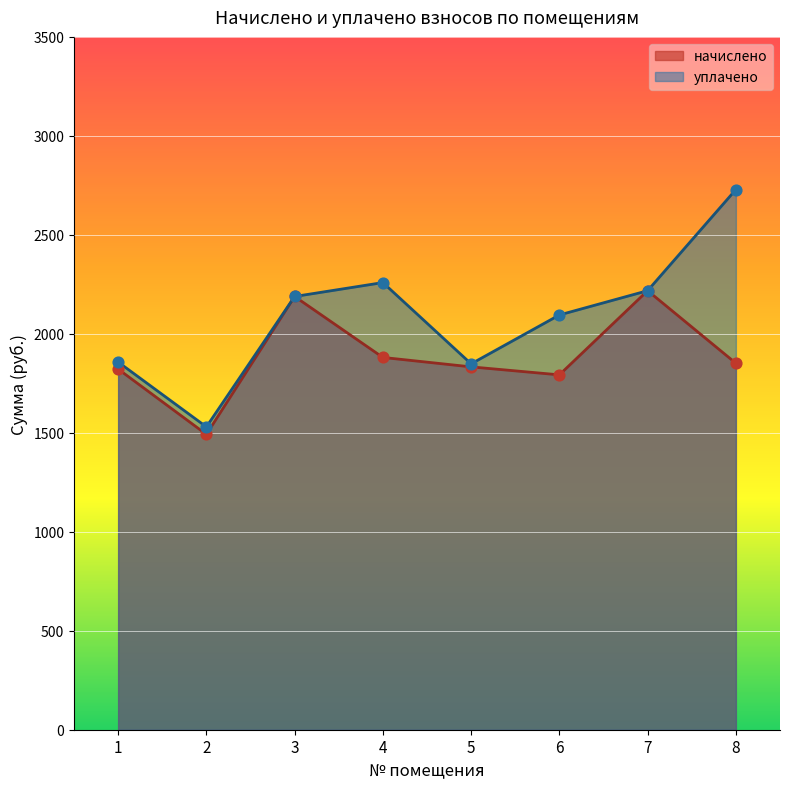

What are all the series names shown in the legend?

начислено, уплачено